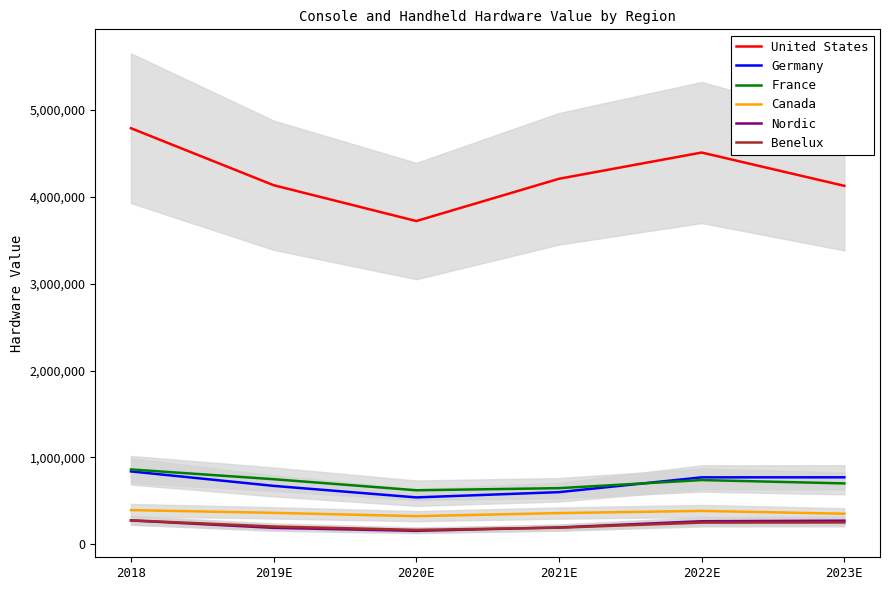

Rank the series by their maximum value, from highest to lowest.

United States, France, Germany, Canada, Benelux, Nordic